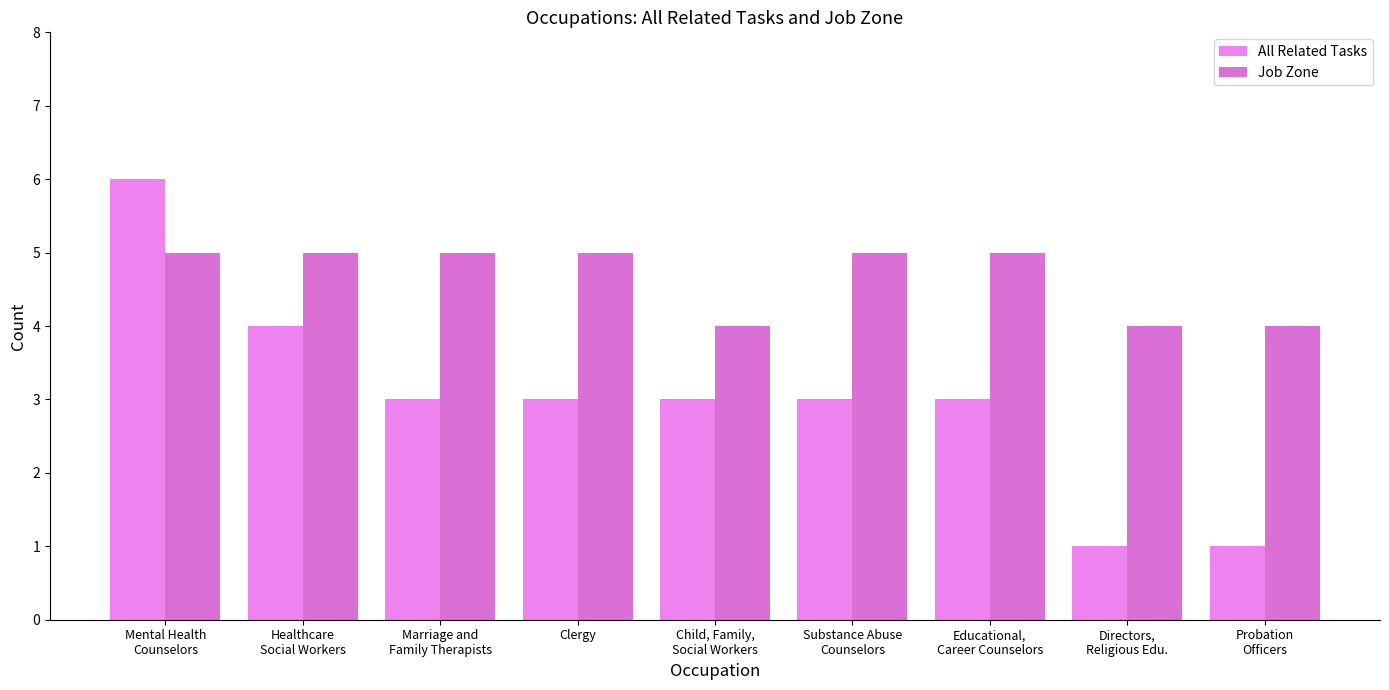

Between Directors,
Religious Edu. and Probation
Officers, which is larger?

Directors,
Religious Edu.